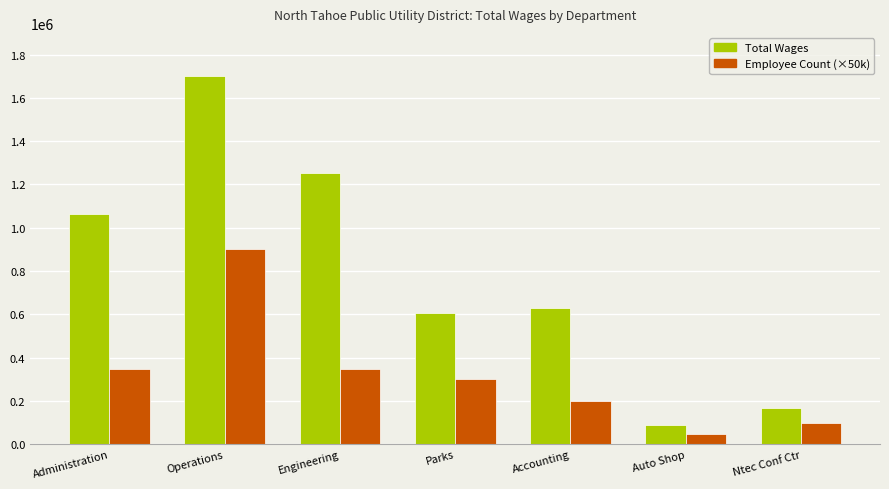

How many data points in Total Wages are less than 628265?

3